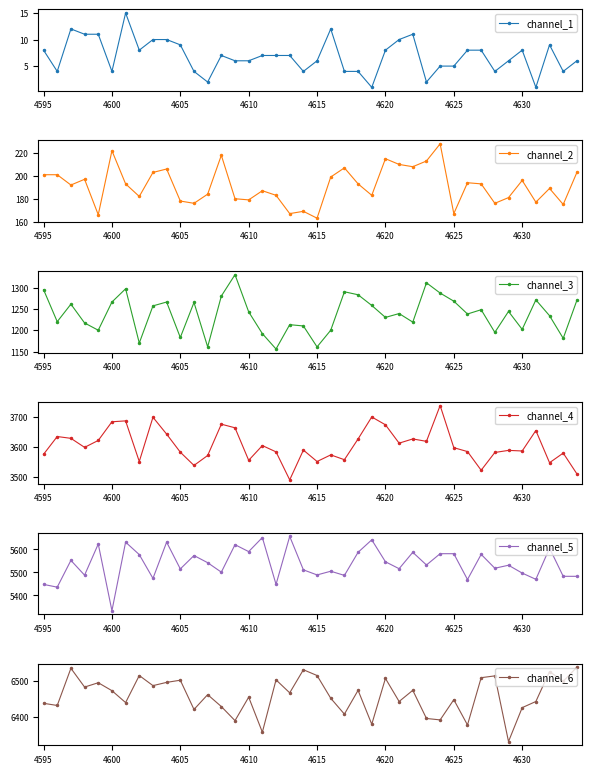

Is it true that channel_1 equals 8 at 4620?

True